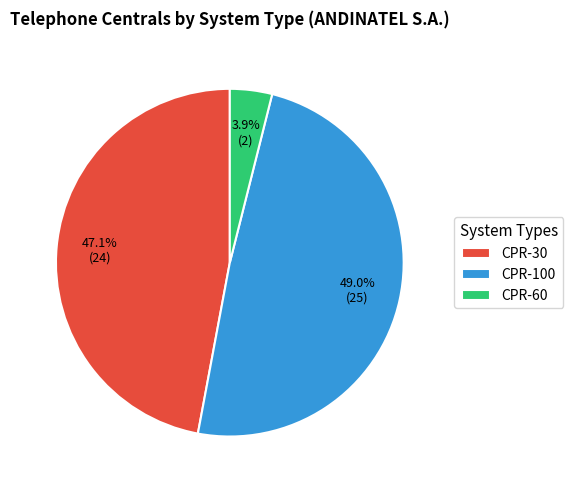

The CPR-30 slice represents 47% of the pie. True or false?

True